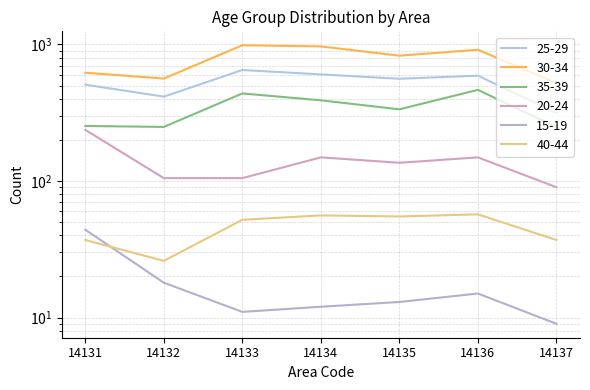

What is the sum of all 20-24 values?

971